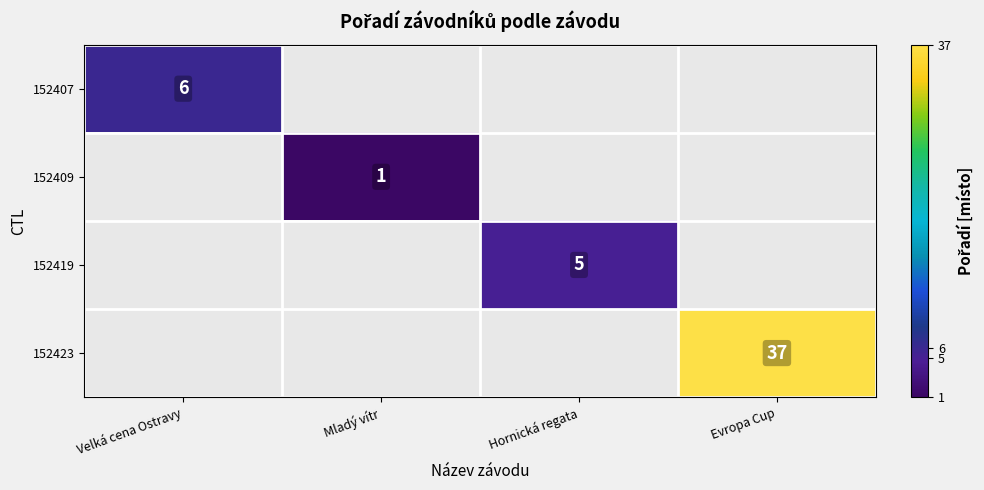

The 152423 series shows 49 at Evropa Cup. True or false?

False